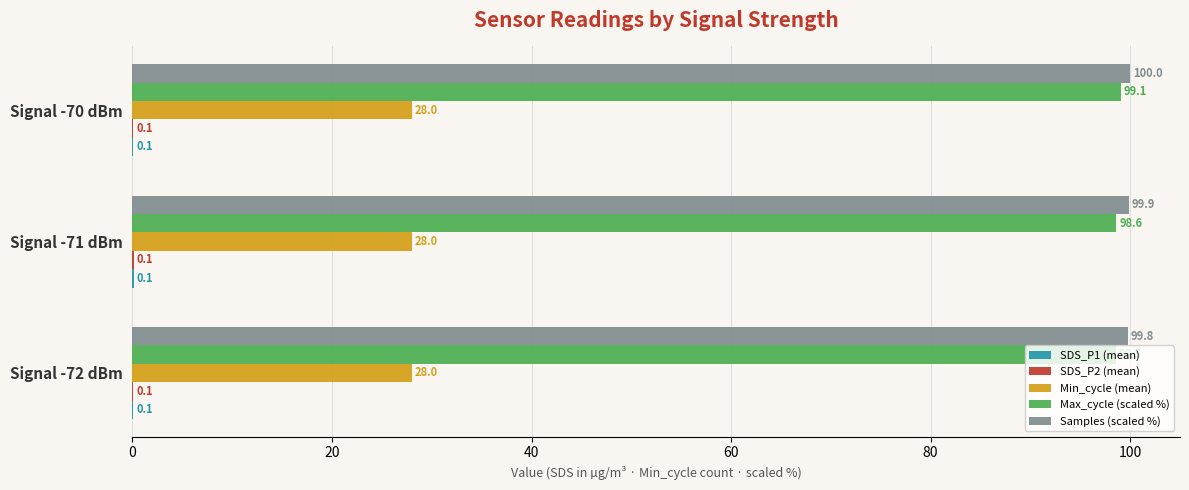

What is the total value across all series at Signal -70 dBm?

227.3